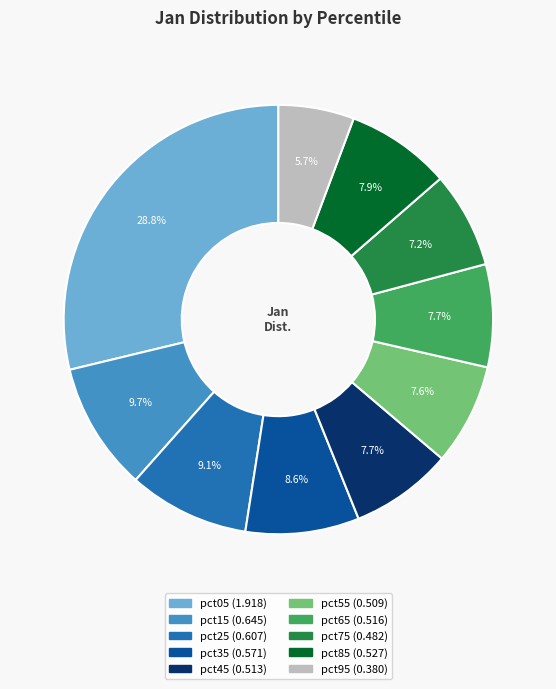

Does pct75 account for over 50% of the chart?

No